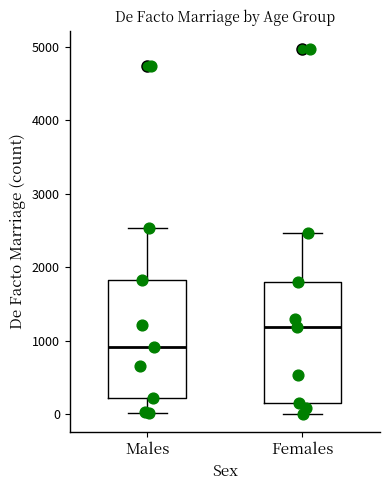

Where does the lower whisker of the box for Males end on the y-axis? The values are not printed on the chart, so give them approximately, as read against the axis.

0